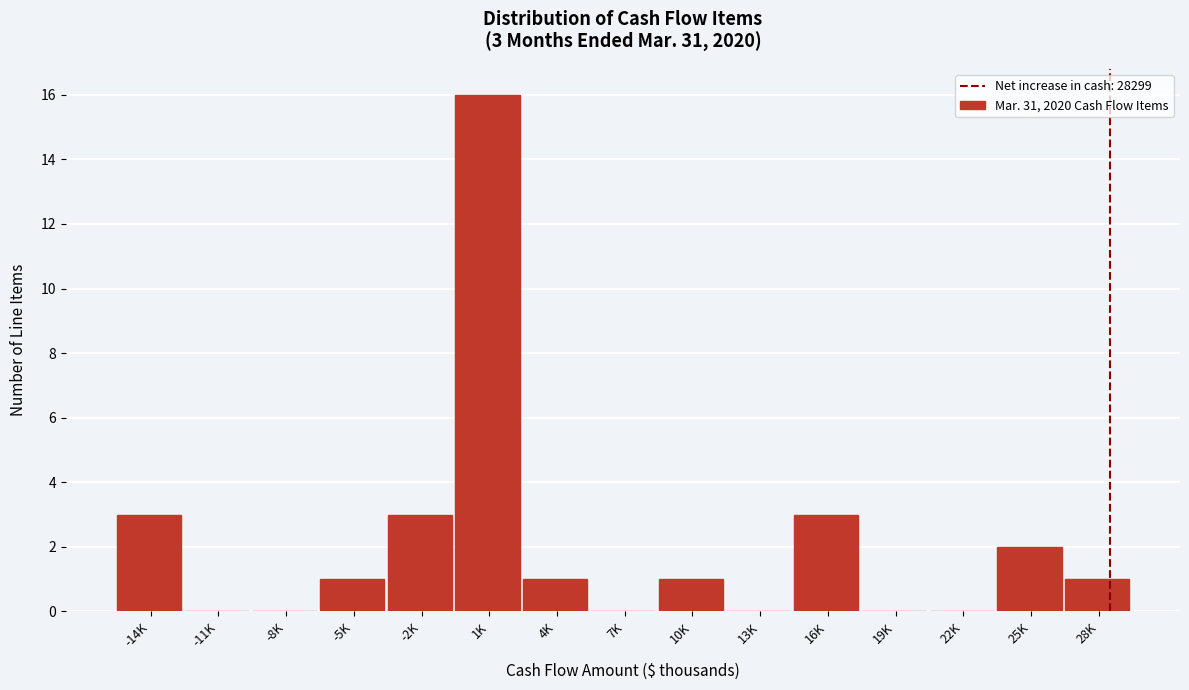

Reading left to right, extract all data points from this chart.

-14K=3	-11K=0	-8K=0	-5K=1	-2K=3	1K=16	4K=1	7K=0	10K=1	13K=0	16K=3	19K=0	22K=0	25K=2	28K=1